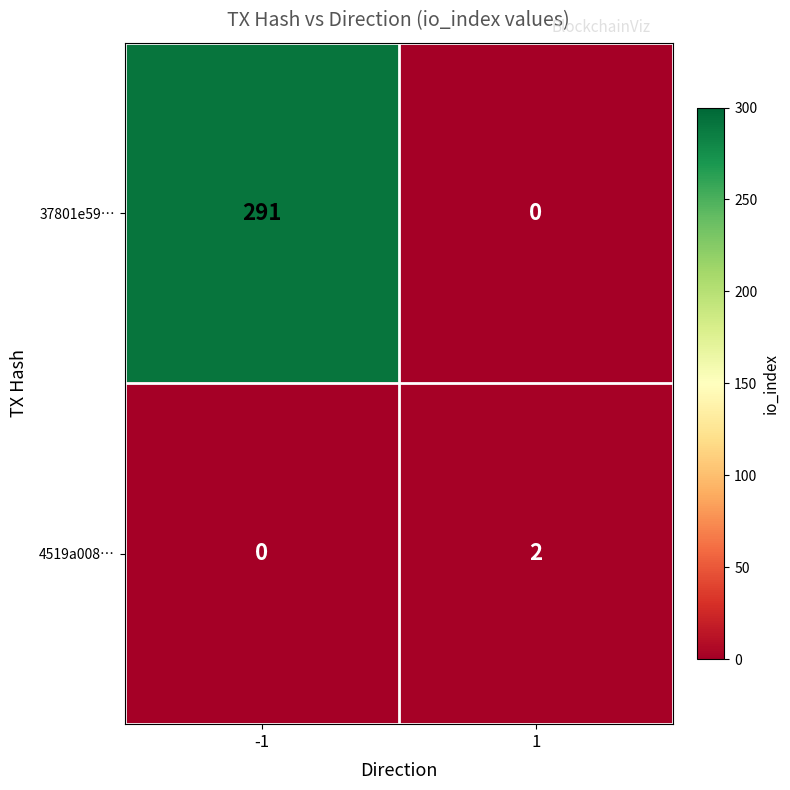

What is the difference between the 37801e59… values at 1 and -1?

291